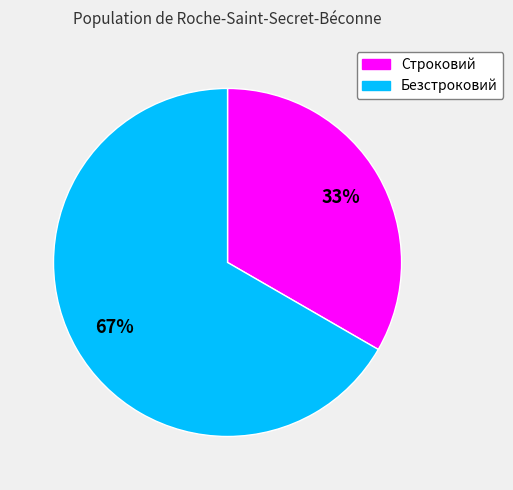

Combined, do Строковий and Безстроковий account for over 50%?

Yes